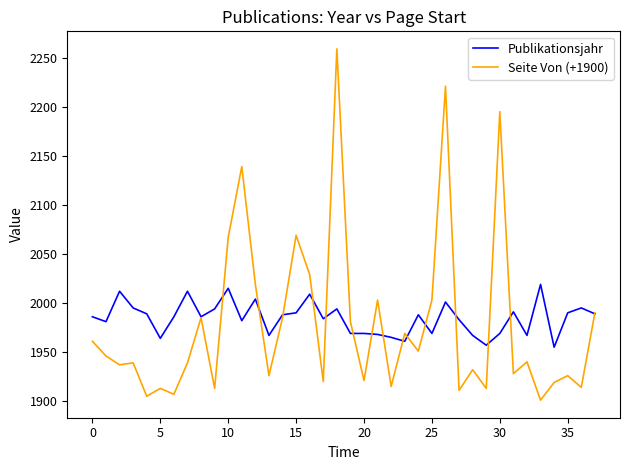

What is the difference between the second highest and minimum values in the Publikationsjahr series?

60